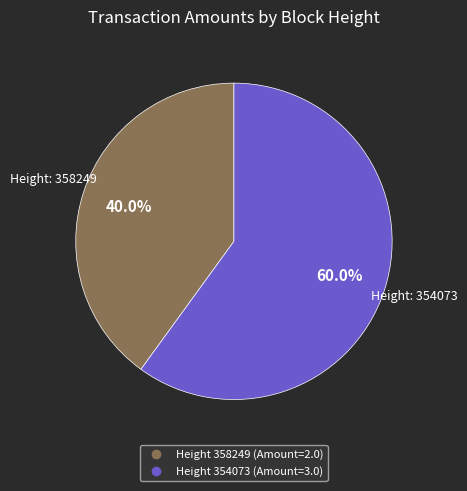

To the nearest percent, what is the average slice percentage?

50%